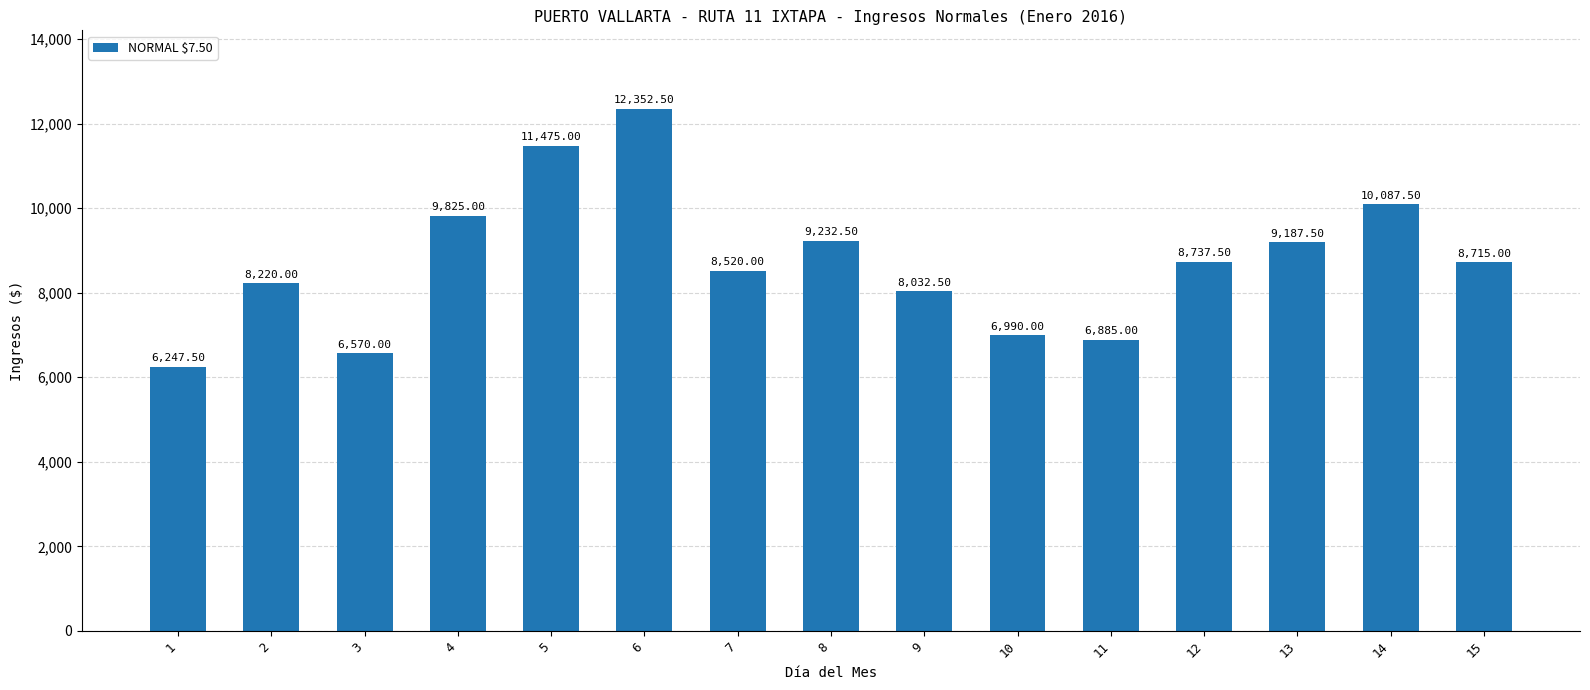

Reading right to left, extract all data points from this chart.

8715.0	10087.5	9187.5	8737.5	6885.0	6990.0	8032.5	9232.5	8520.0	12352.5	11475.0	9825.0	6570.0	8220.0	6247.5